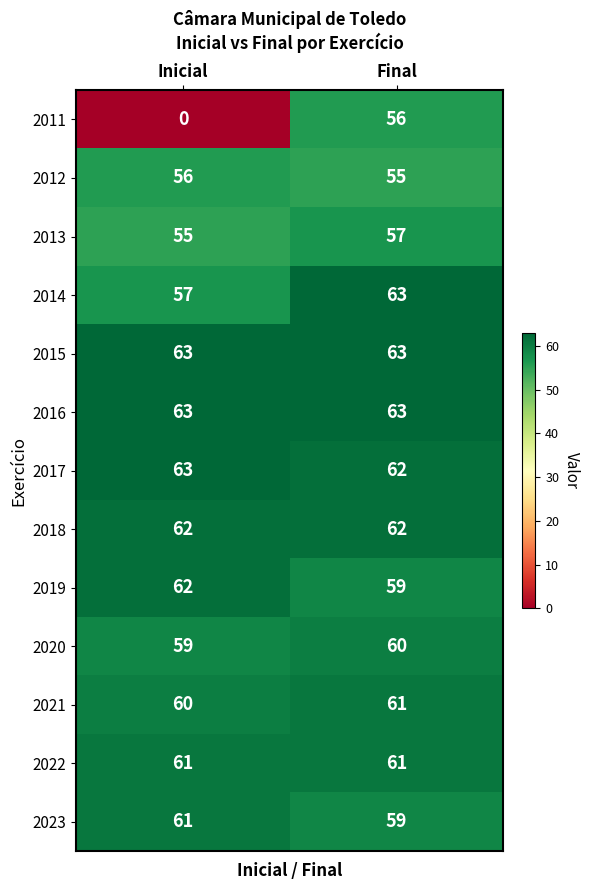

The 2019 series shows 20 at Final. True or false?

False